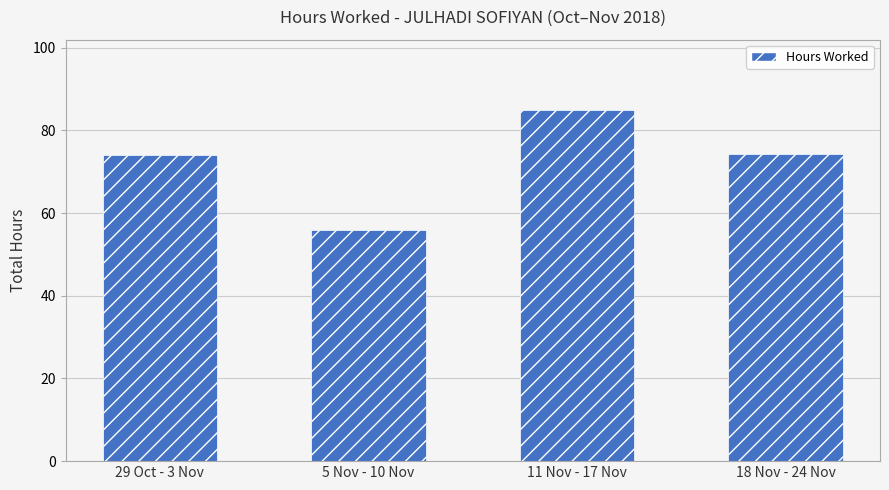

True or false: the data shows 122.2 at 29 Oct - 3 Nov.

False